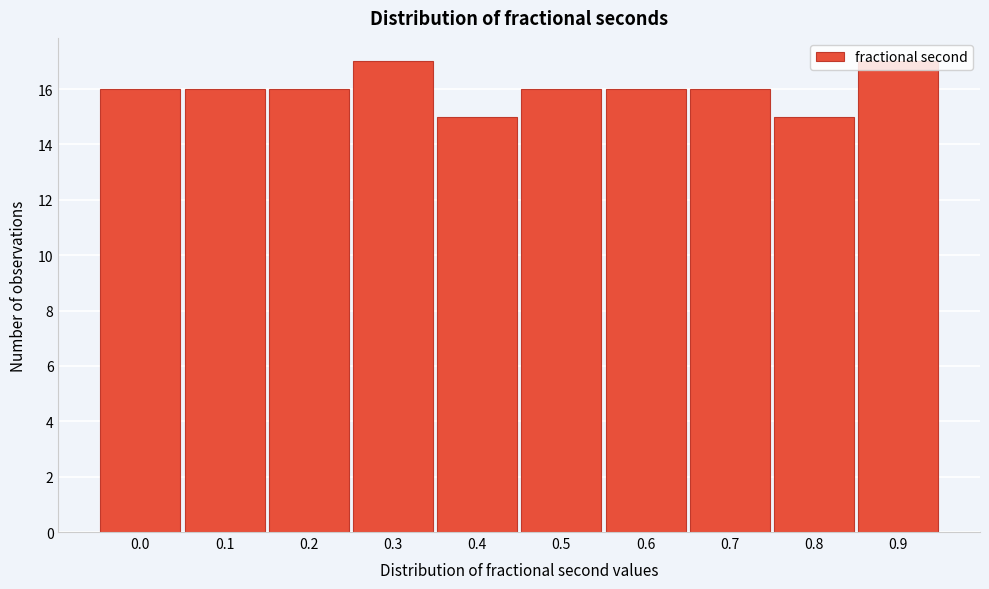

What is the average value?

16